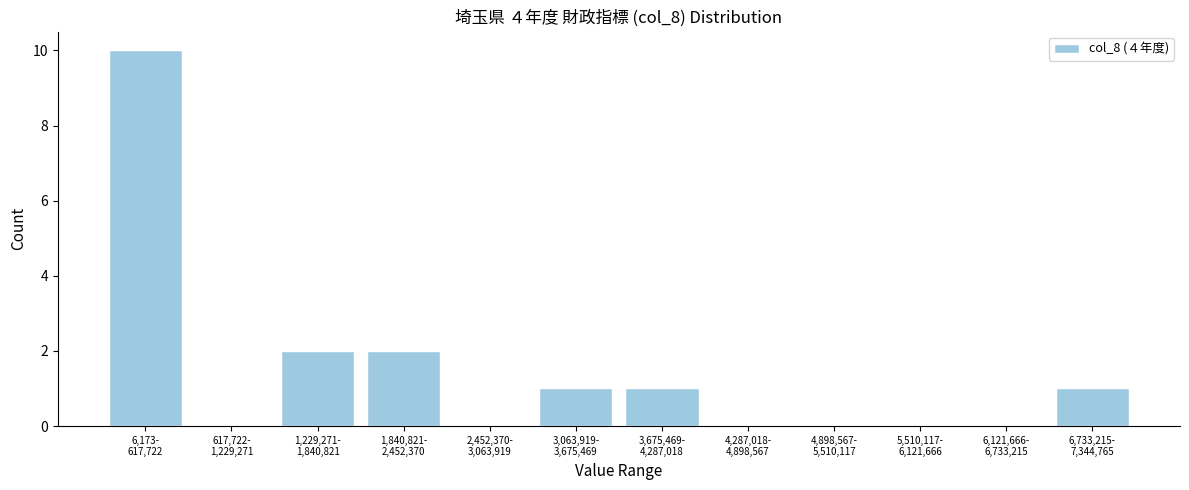

What is the sum of all values?

17